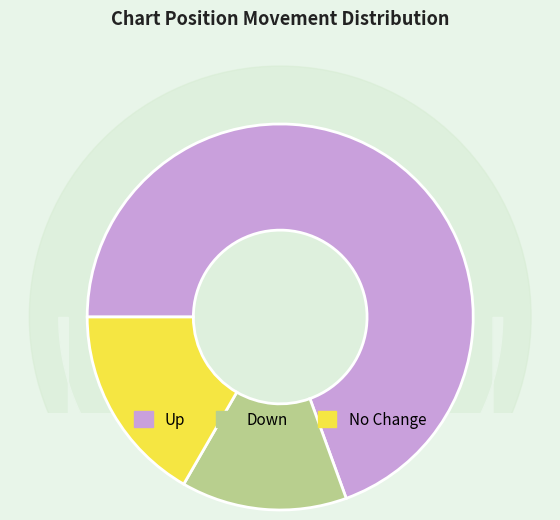

What is the largest slice in the pie chart?

up